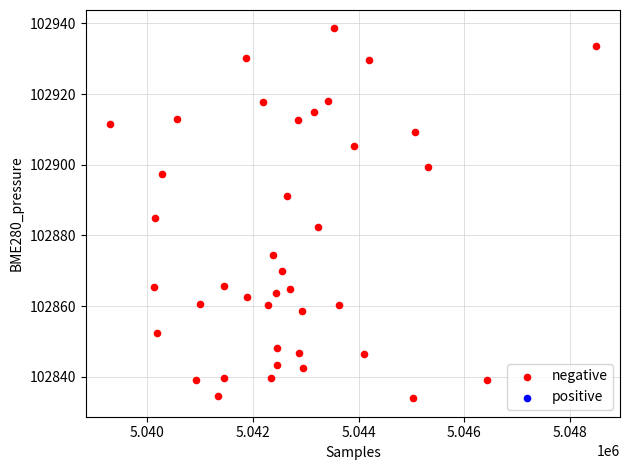

What is the range of Y values (max minus min)?

104.6